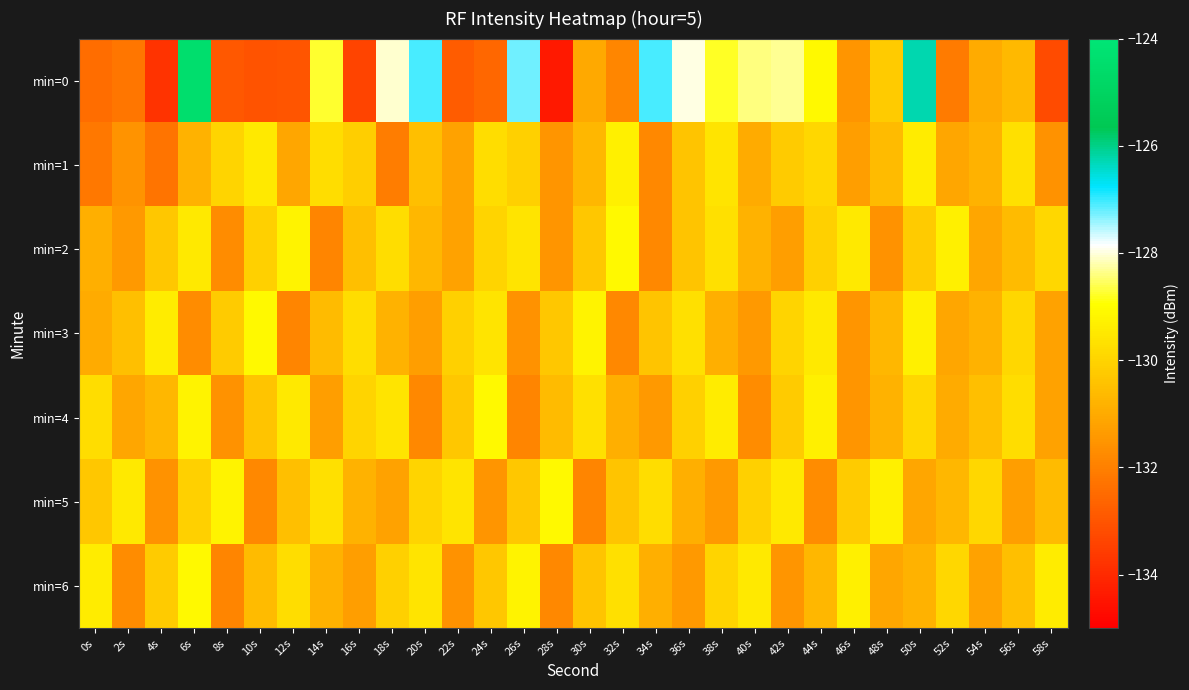

Reading left to right, what are all the values shown in this chart?

min=0: 0s=-132.4	2s=-132.2	4s=-133.8	6s=-124.4	8s=-132.9	10s=-133.0	12s=-133.0	14s=-128.7	16s=-133.4	18s=-128.1	20s=-127.1	22s=-132.8	24s=-132.6	26s=-127.3	28s=-134.4	30s=-131.0	32s=-131.8	34s=-127.1	36s=-128.0	38s=-128.8	40s=-128.4	42s=-128.3	44s=-129.1	46s=-131.5	48s=-130.2	50s=-126.3	52s=-132.1	54s=-131.0	56s=-130.6	58s=-133.2
min=1: 0s=-132.2	2s=-131.5	4s=-132.3	6s=-130.8	8s=-130.0	10s=-129.5	12s=-131.1	14s=-129.8	16s=-130.1	18s=-132.1	20s=-130.5	22s=-131.2	24s=-129.8	26s=-130.1	28s=-131.5	30s=-130.7	32s=-129.3	34s=-131.8	36s=-130.4	38s=-129.6	40s=-131.0	42s=-130.2	44s=-129.9	46s=-131.3	48s=-130.6	50s=-129.4	52s=-131.1	54s=-130.8	56s=-129.7	58s=-131.6
min=2: 0s=-130.9	2s=-131.4	4s=-130.3	6s=-129.5	8s=-131.7	10s=-130.1	12s=-129.2	14s=-131.9	16s=-130.5	18s=-129.8	20s=-130.7	22s=-131.2	24s=-130.0	26s=-129.6	28s=-131.5	30s=-130.3	32s=-129.1	34s=-131.8	36s=-130.4	38s=-129.7	40s=-130.8	42s=-131.3	44s=-130.1	46s=-129.5	48s=-131.6	50s=-130.2	52s=-129.3	54s=-131.1	56s=-130.6	58s=-129.9
min=3: 0s=-131.0	2s=-130.5	4s=-129.4	6s=-131.7	8s=-130.2	10s=-129.1	12s=-131.9	14s=-130.6	16s=-129.8	18s=-130.8	20s=-131.3	22s=-130.1	24s=-129.6	26s=-131.6	28s=-130.3	30s=-129.2	32s=-131.8	34s=-130.4	36s=-129.7	38s=-130.9	40s=-131.4	42s=-130.0	44s=-129.5	46s=-131.5	48s=-130.7	50s=-129.3	52s=-131.1	54s=-130.8	56s=-129.9	58s=-131.2
min=4: 0s=-129.8	2s=-131.1	4s=-130.7	6s=-129.2	8s=-131.6	10s=-130.4	12s=-129.5	14s=-131.3	16s=-130.0	18s=-129.6	20s=-131.8	22s=-130.3	24s=-129.1	26s=-131.9	28s=-130.6	30s=-129.7	32s=-130.9	34s=-131.4	36s=-130.1	38s=-129.4	40s=-131.7	42s=-130.2	44s=-129.3	46s=-131.5	48s=-130.8	50s=-129.9	52s=-131.0	54s=-130.5	56s=-129.8	58s=-131.2
min=5: 0s=-130.3	2s=-129.5	4s=-131.6	6s=-130.1	8s=-129.2	10s=-131.8	12s=-130.5	14s=-129.7	16s=-130.8	18s=-131.2	20s=-130.0	22s=-129.6	24s=-131.5	26s=-130.3	28s=-129.1	30s=-131.9	32s=-130.4	34s=-129.8	36s=-130.9	38s=-131.4	40s=-130.1	42s=-129.5	44s=-131.7	46s=-130.2	48s=-129.3	50s=-131.1	52s=-130.7	54s=-129.9	56s=-131.3	58s=-130.6
min=6: 0s=-129.4	2s=-131.7	4s=-130.2	6s=-129.1	8s=-131.9	10s=-130.6	12s=-129.8	14s=-130.8	16s=-131.3	18s=-130.1	20s=-129.6	22s=-131.6	24s=-130.3	26s=-129.2	28s=-131.8	30s=-130.4	32s=-129.7	34s=-130.9	36s=-131.4	38s=-130.0	40s=-129.5	42s=-131.5	44s=-130.7	46s=-129.3	48s=-131.1	50s=-130.8	52s=-129.9	54s=-131.2	56s=-130.5	58s=-129.4